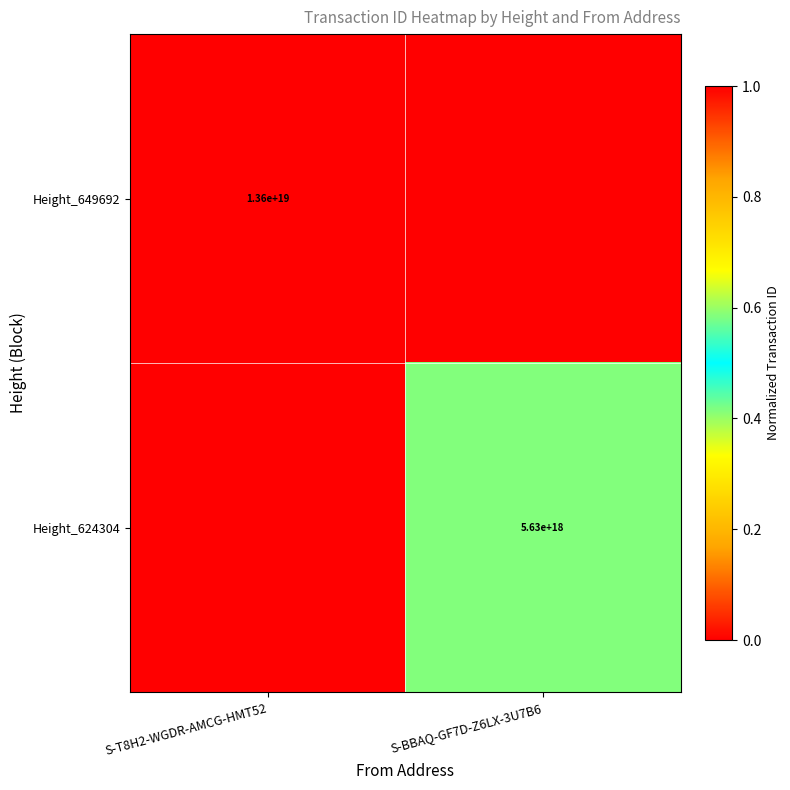

The Height_649692 series shows 13600000000000000000 at S-T8H2-WGDR-AMCG-HMT52. True or false?

True